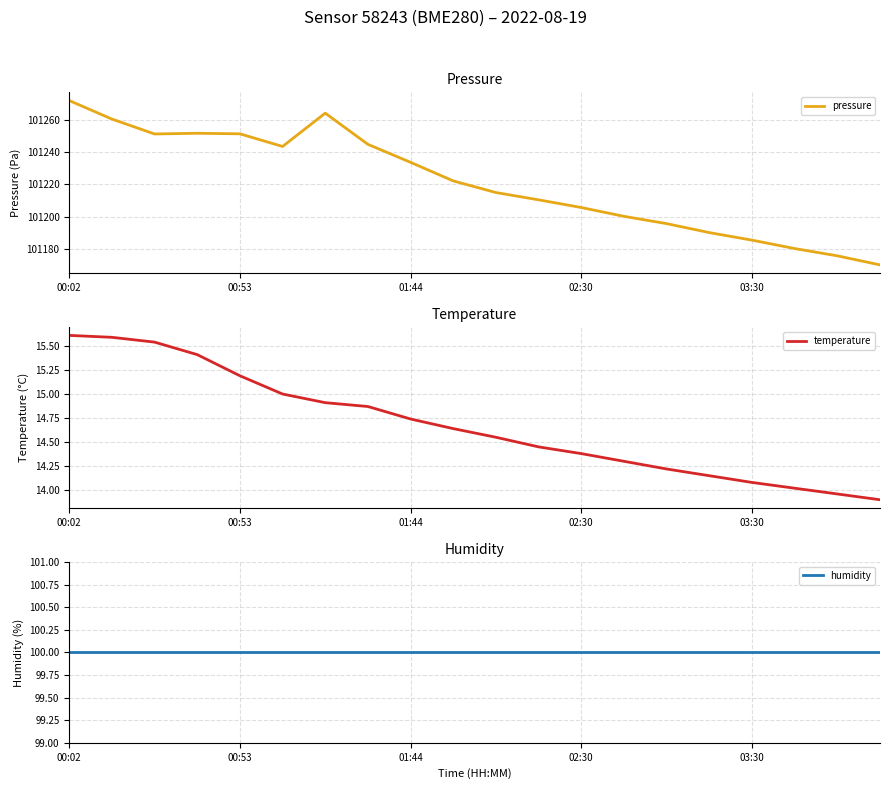

Does the chart have visible grid lines?

Yes